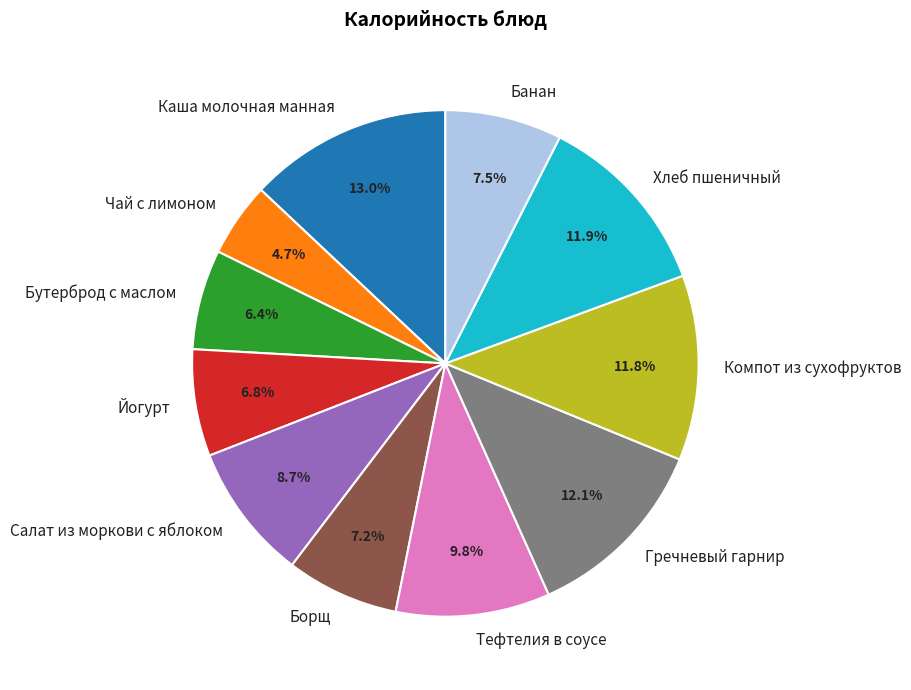

Is there any slice that represents more than half of the pie?

No